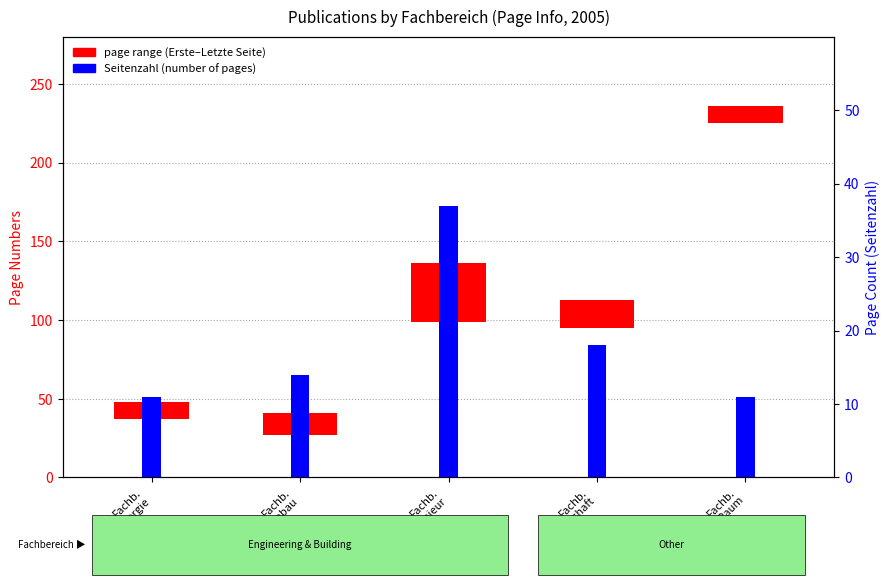

What is the minimum value shown in the chart?

11